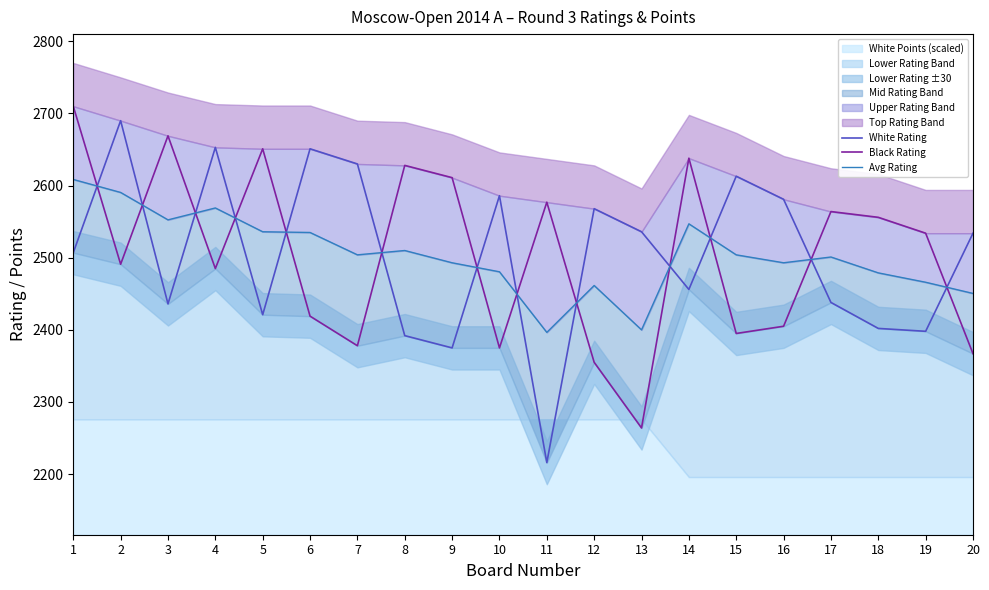

What is the approximate value of Black Rating at 5?

2651